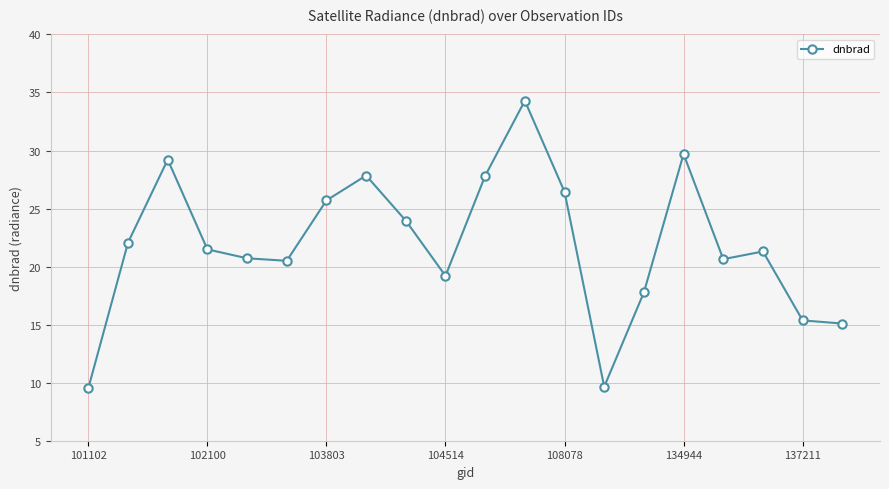

What is the maximum value shown in the chart?

34.3